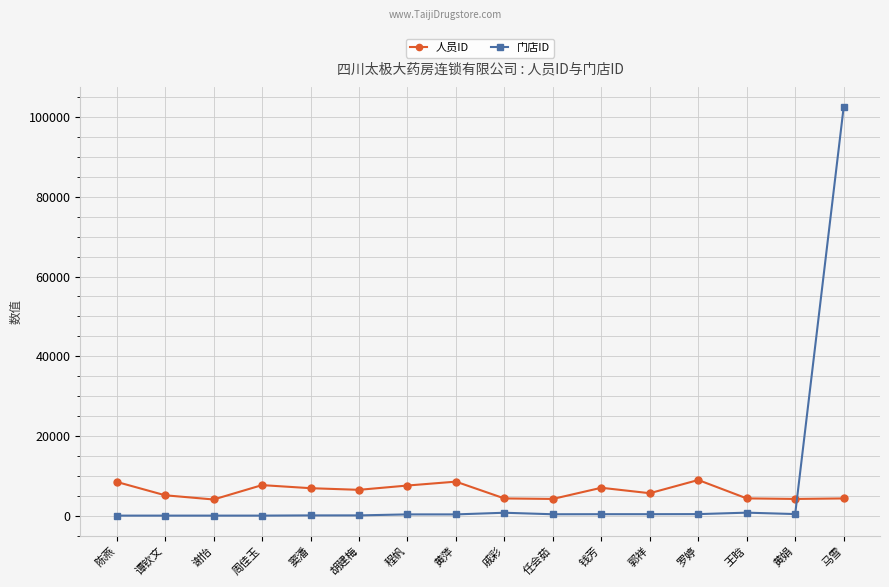

Which series has the largest range (max minus min)?

门店ID